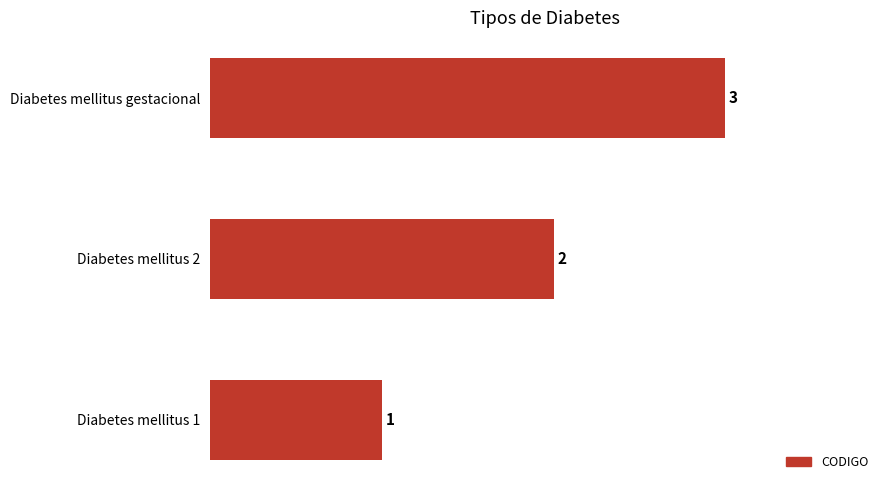

The value at Diabetes mellitus 2 is 2. True or false?

True